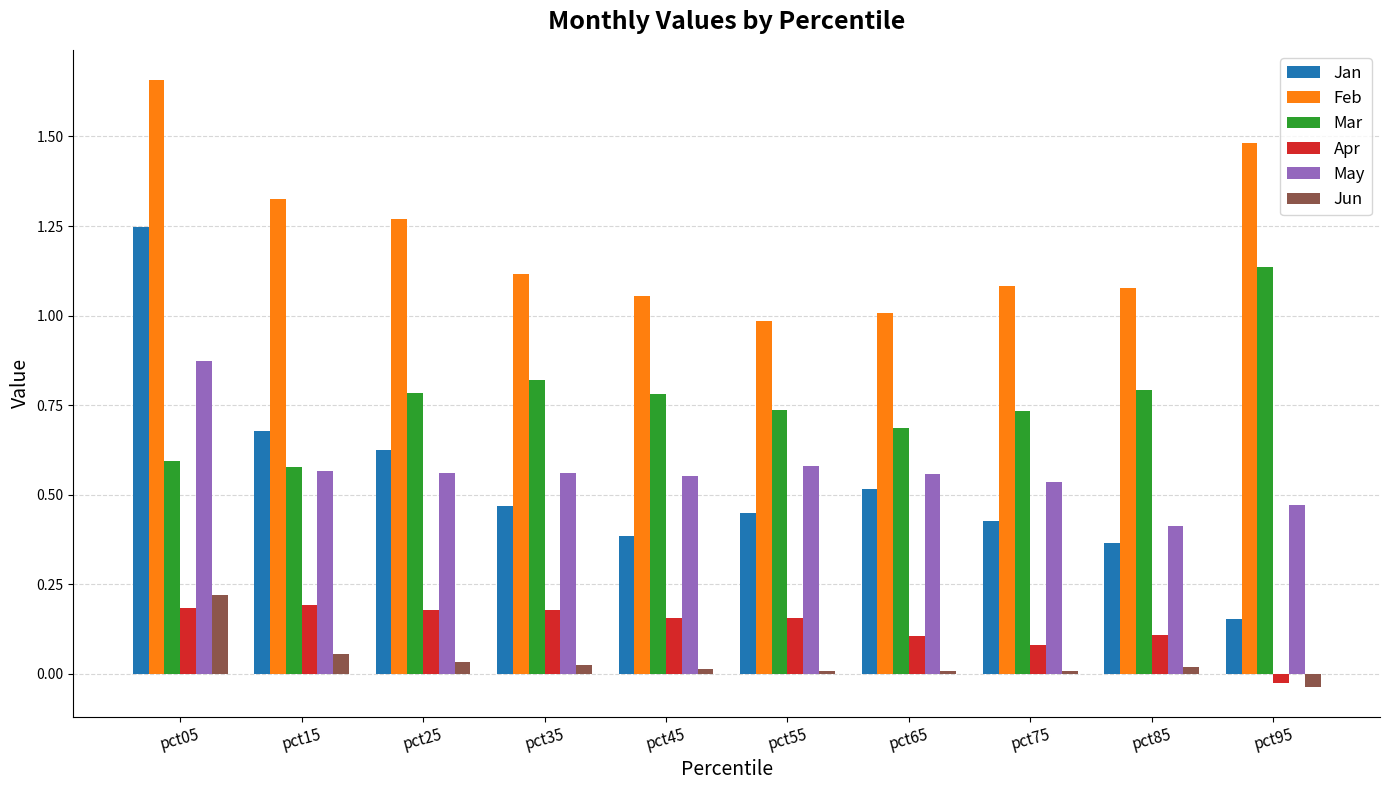

At which category does the chart reach its peak across all series?

pct05